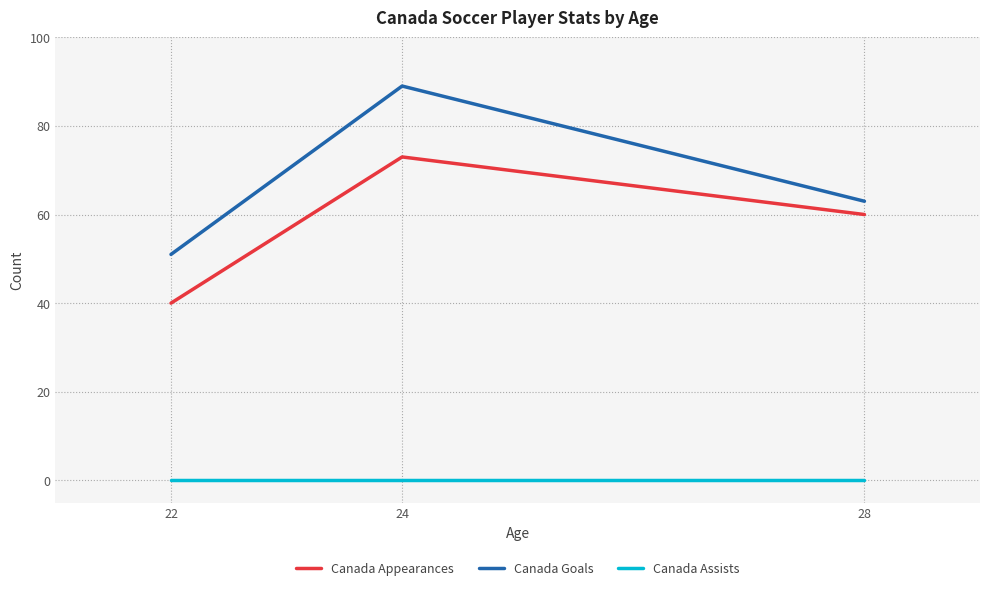

Which series has the largest total across all categories?

Canada Goals